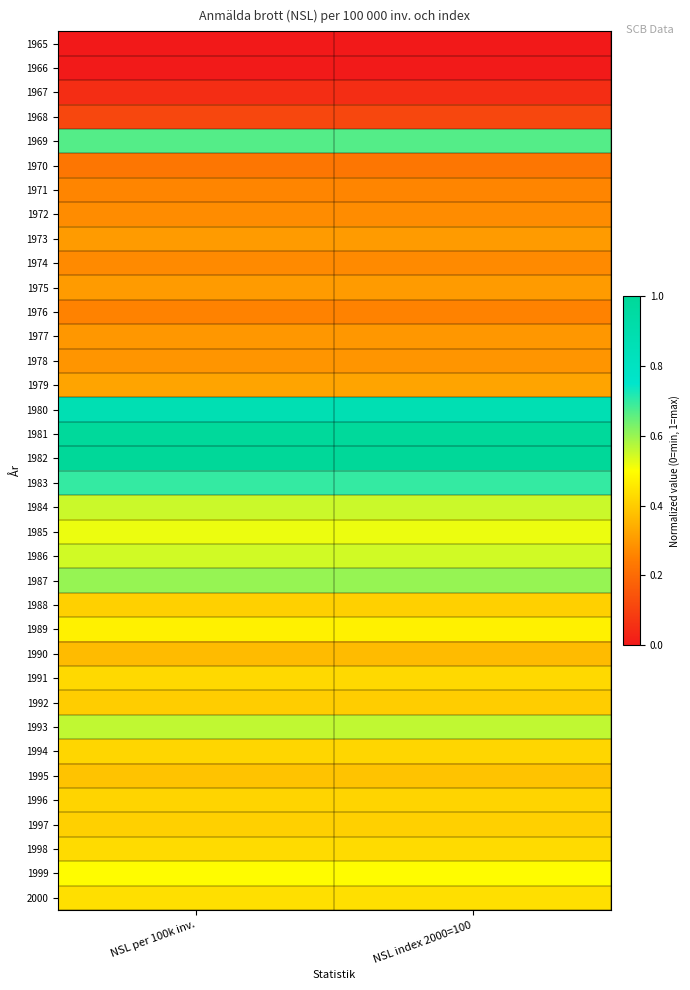

Reading left to right, what are all the values shown in this chart?

1965: NSL per 100k inv.=0.0	NSL index 2000=100=0.0
1966: NSL per 100k inv.=0.0	NSL index 2000=100=0.0
1967: NSL per 100k inv.=0.1	NSL index 2000=100=0.1
1968: NSL per 100k inv.=0.1	NSL index 2000=100=0.1
1969: NSL per 100k inv.=0.7	NSL index 2000=100=0.7
1970: NSL per 100k inv.=0.2	NSL index 2000=100=0.2
1971: NSL per 100k inv.=0.3	NSL index 2000=100=0.3
1972: NSL per 100k inv.=0.3	NSL index 2000=100=0.3
1973: NSL per 100k inv.=0.3	NSL index 2000=100=0.3
1974: NSL per 100k inv.=0.3	NSL index 2000=100=0.3
1975: NSL per 100k inv.=0.3	NSL index 2000=100=0.3
1976: NSL per 100k inv.=0.3	NSL index 2000=100=0.3
1977: NSL per 100k inv.=0.3	NSL index 2000=100=0.3
1978: NSL per 100k inv.=0.3	NSL index 2000=100=0.3
1979: NSL per 100k inv.=0.3	NSL index 2000=100=0.3
1980: NSL per 100k inv.=0.9	NSL index 2000=100=0.9
1981: NSL per 100k inv.=1.0	NSL index 2000=100=1.0
1982: NSL per 100k inv.=1.0	NSL index 2000=100=1.0
1983: NSL per 100k inv.=0.7	NSL index 2000=100=0.7
1984: NSL per 100k inv.=0.6	NSL index 2000=100=0.6
1985: NSL per 100k inv.=0.5	NSL index 2000=100=0.5
1986: NSL per 100k inv.=0.5	NSL index 2000=100=0.5
1987: NSL per 100k inv.=0.6	NSL index 2000=100=0.6
1988: NSL per 100k inv.=0.4	NSL index 2000=100=0.4
1989: NSL per 100k inv.=0.5	NSL index 2000=100=0.5
1990: NSL per 100k inv.=0.4	NSL index 2000=100=0.4
1991: NSL per 100k inv.=0.4	NSL index 2000=100=0.4
1992: NSL per 100k inv.=0.4	NSL index 2000=100=0.4
1993: NSL per 100k inv.=0.6	NSL index 2000=100=0.6
1994: NSL per 100k inv.=0.4	NSL index 2000=100=0.4
1995: NSL per 100k inv.=0.4	NSL index 2000=100=0.4
1996: NSL per 100k inv.=0.4	NSL index 2000=100=0.4
1997: NSL per 100k inv.=0.4	NSL index 2000=100=0.4
1998: NSL per 100k inv.=0.4	NSL index 2000=100=0.4
1999: NSL per 100k inv.=0.5	NSL index 2000=100=0.5
2000: NSL per 100k inv.=0.4	NSL index 2000=100=0.4